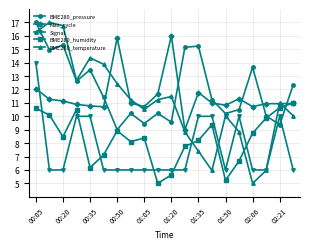

How many lines are shown in the chart?

5